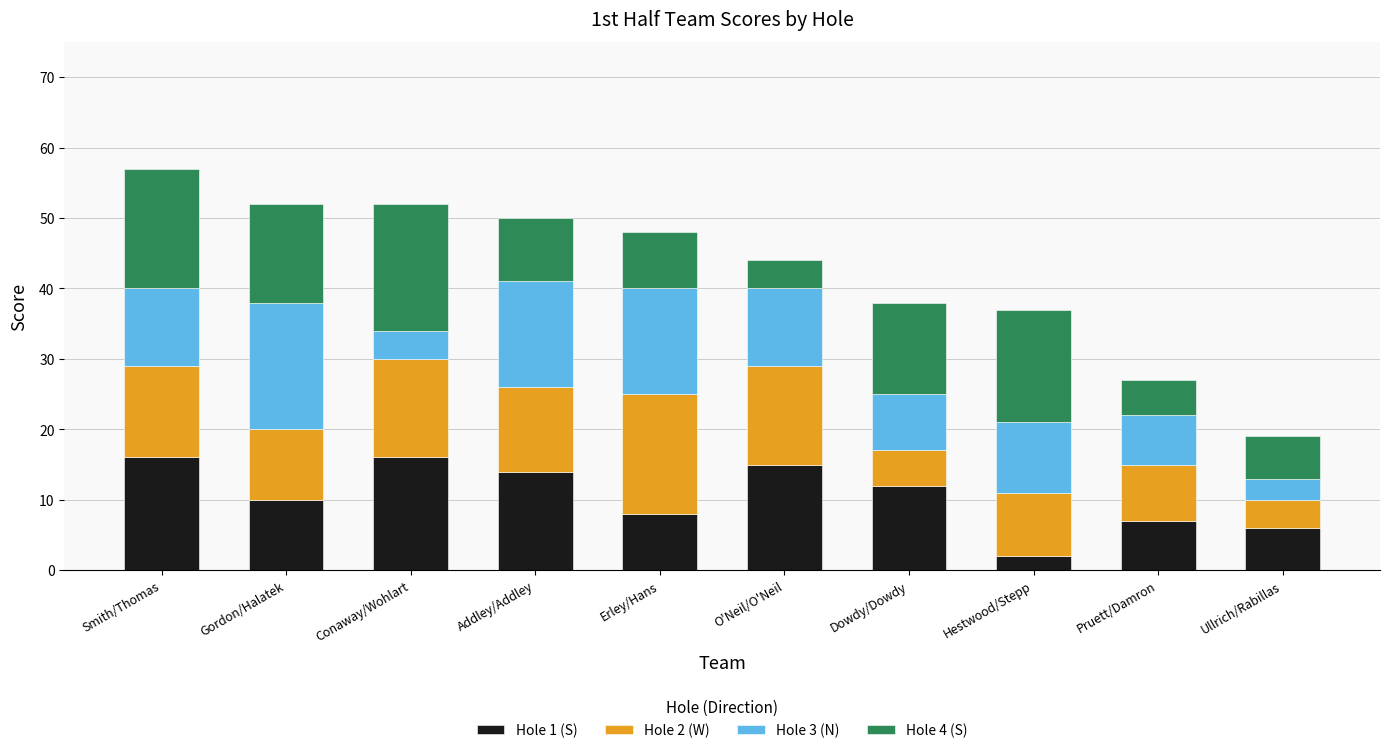

What is the total value across all series at O'Neil/O'Neil?

44